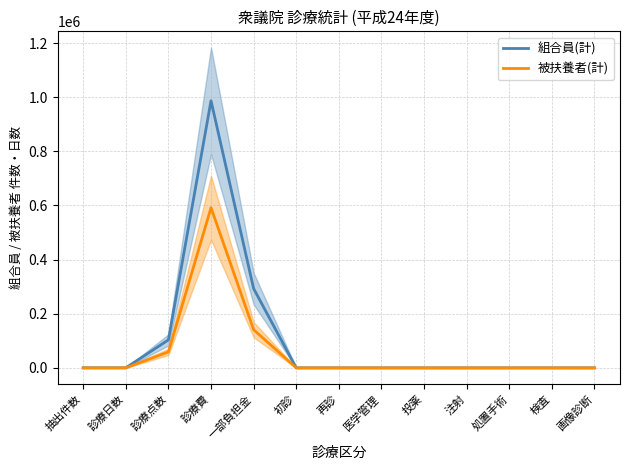

True or false: 被扶養者(計) and 組合員(計) cross at least once.

False